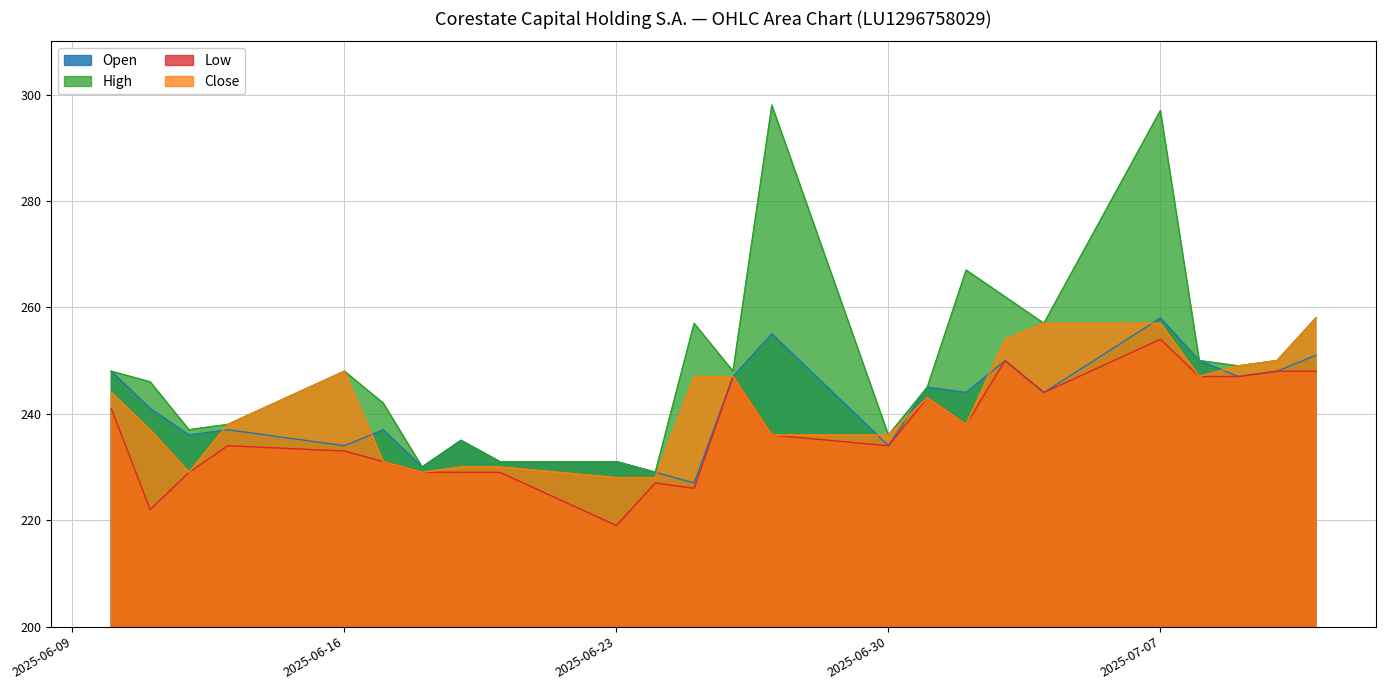

Does the chart have visible grid lines?

Yes